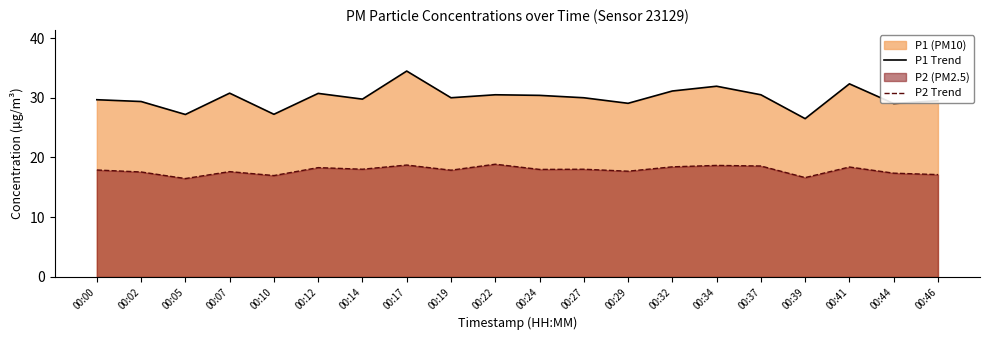

Is it true that P2 Trend equals 18.0 at 00:27?

True